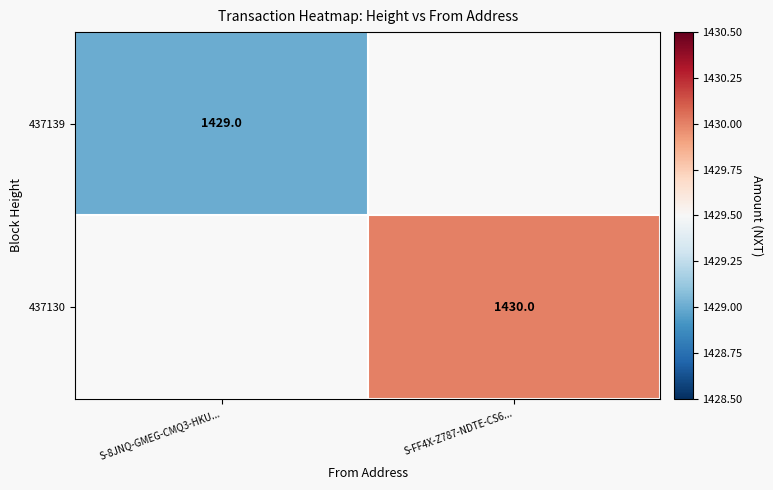

Is it true that 437130 equals 1430 at S-FF4X-Z787-NDTE-CS6...?

True